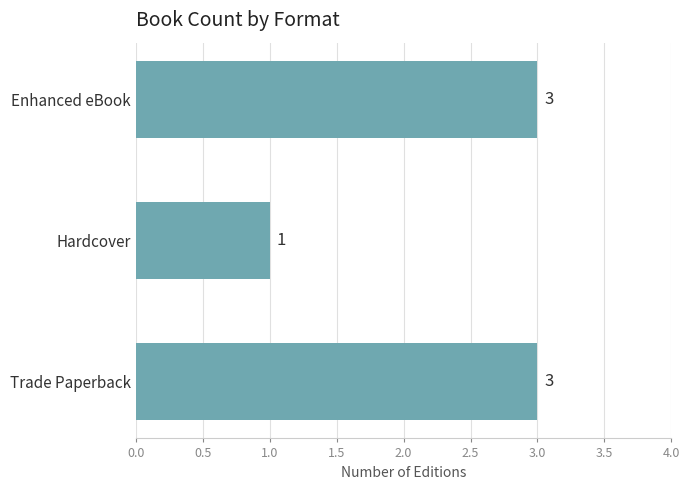

Reading bottom to top, extract all data points from this chart.

Trade Paperback=3	Hardcover=1	Enhanced eBook=3